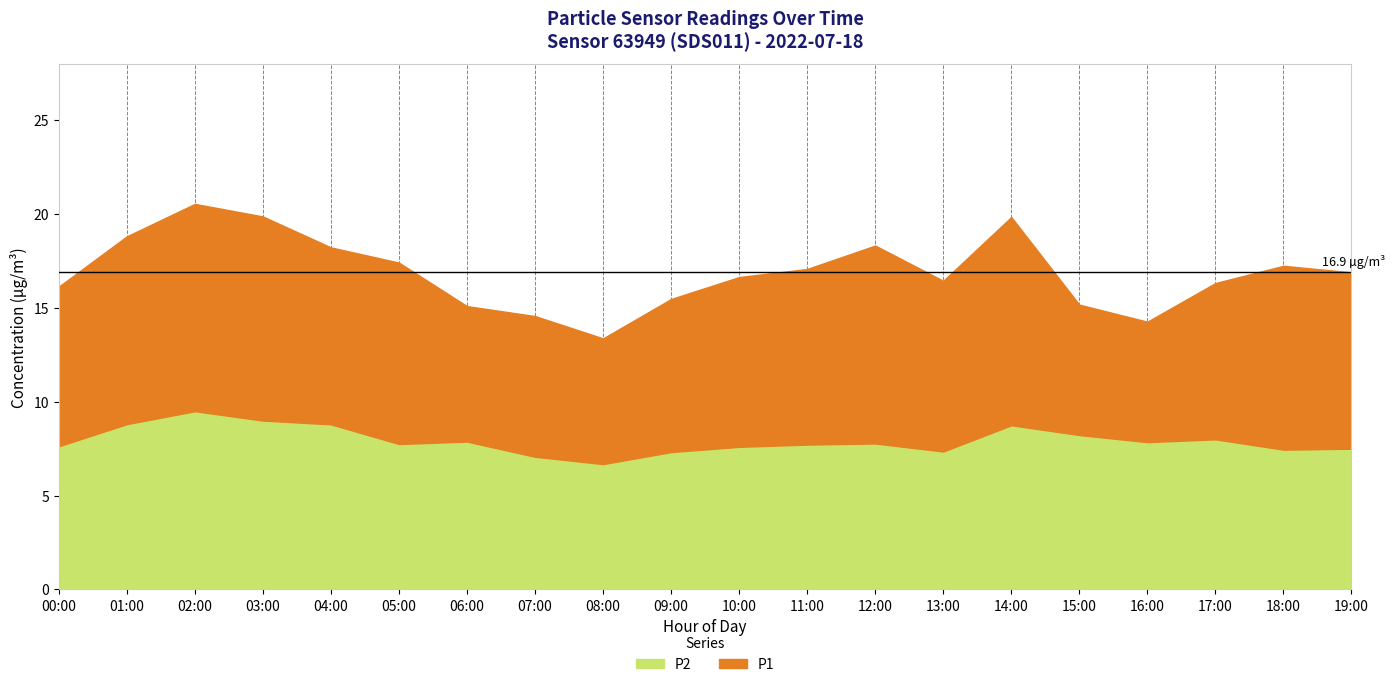

What position from the right is 18:00?

2